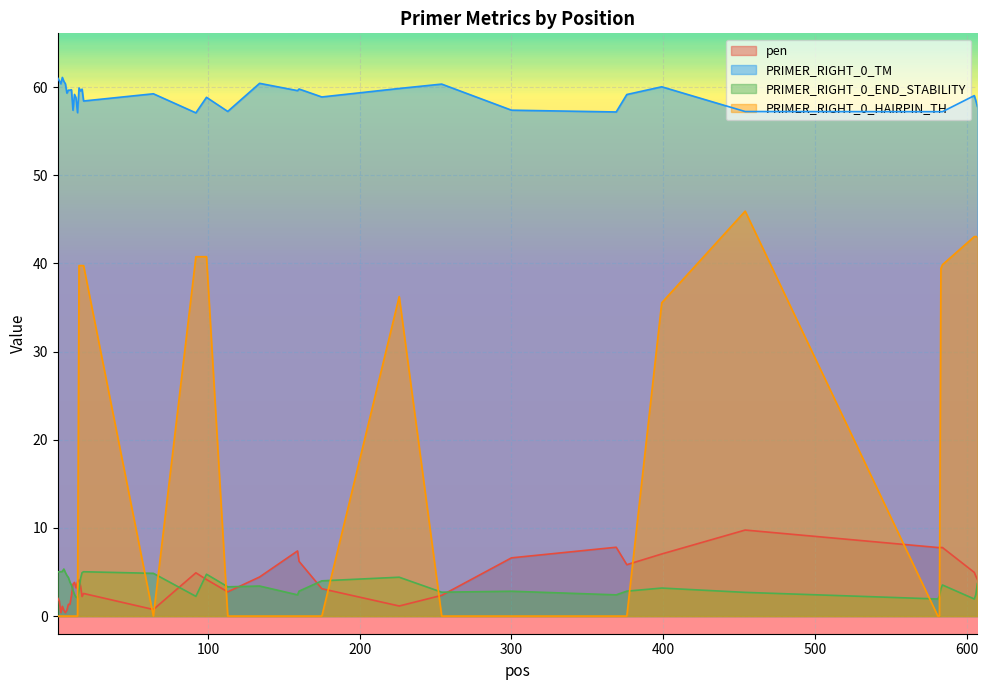

What is the sum of all PRIMER_RIGHT_0_TM values?

2359.5